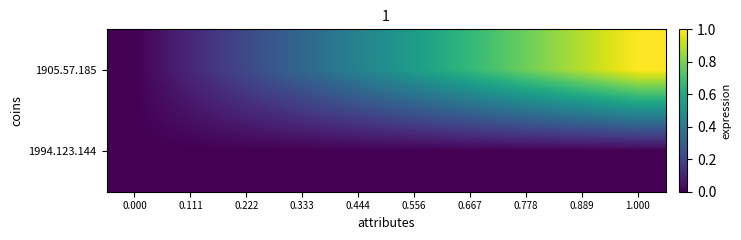

Reading right to left, transcribe all the data shown in this chart.

1905.57.185: 1.000=1.0	0.889=0.9	0.778=0.8	0.667=0.7	0.556=0.6	0.444=0.4	0.333=0.3	0.222=0.2	0.111=0.1	0.000=0.0
1994.123.144: 1.000=0.0	0.889=0.0	0.778=0.0	0.667=0.0	0.556=0.0	0.444=0.0	0.333=0.0	0.222=0.0	0.111=0.0	0.000=0.0